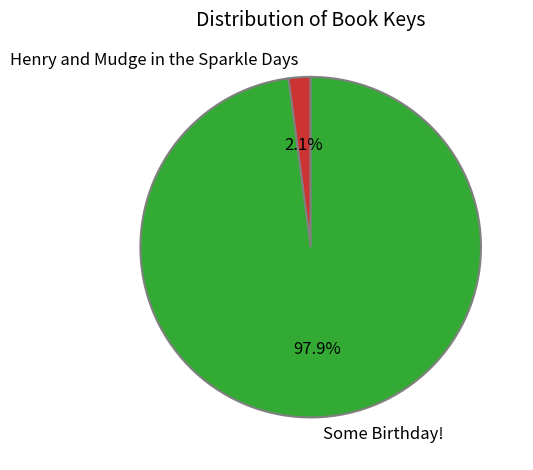

To the nearest percent, what is the difference between the Some Birthday! and Henry and Mudge in the Sparkle Days slice percentages?

96%